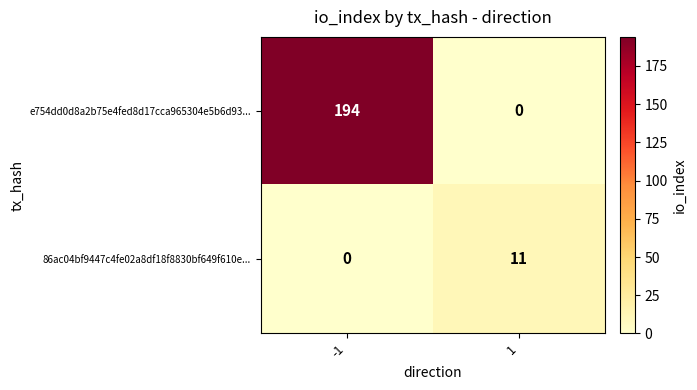

What is the sum of all e754dd0d8a2b75e4fed8d17cca965304e5b6d93... values?

194